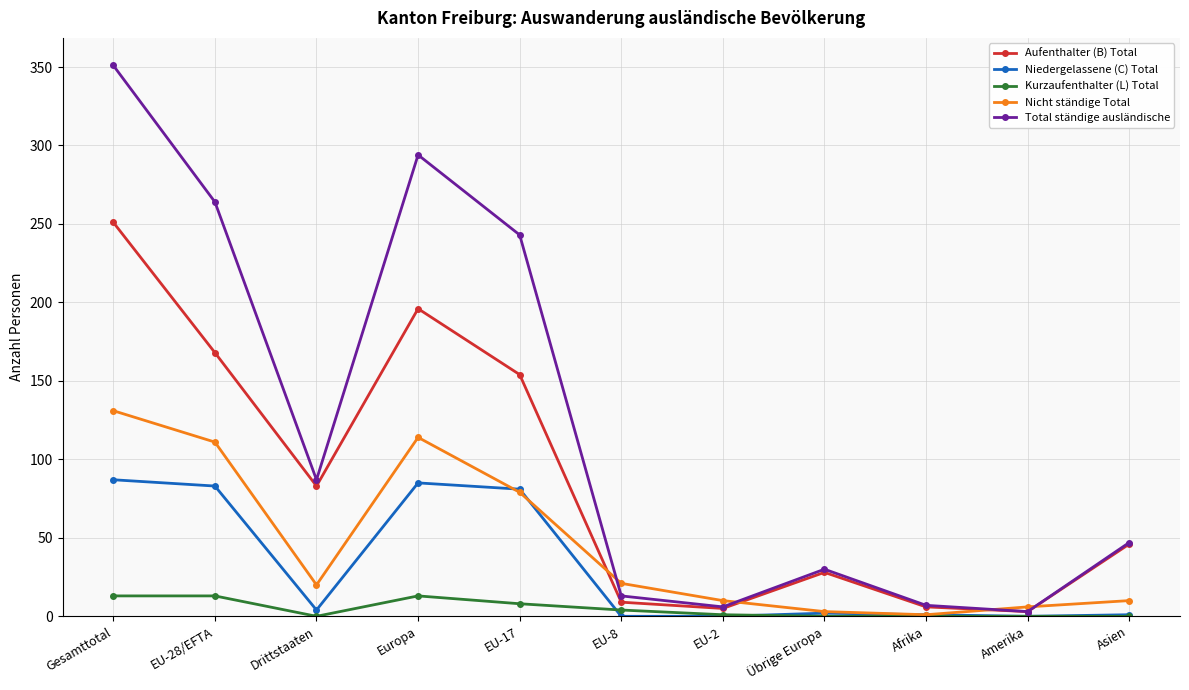

Is the value of Total ständige ausländische at Asien greater than the value of Nicht ständige Total at Afrika?

Yes